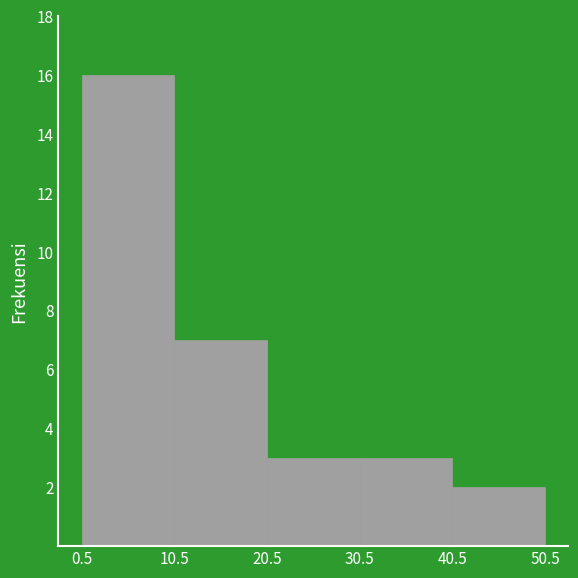

Over which range of the x-axis is the bar tallest?

0.5 to 10.5